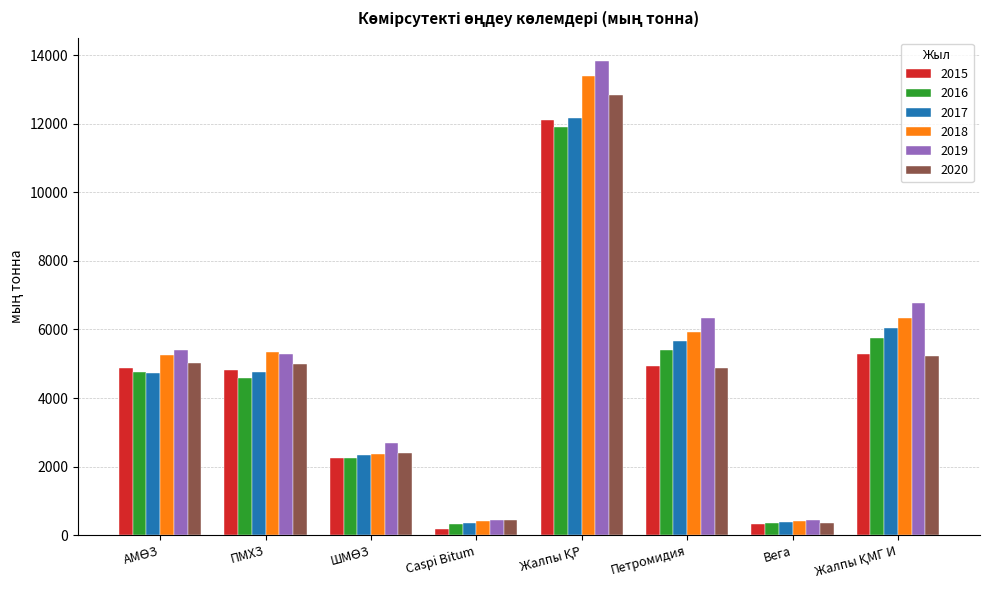

At how many categories does at least one series exceed 843?

6